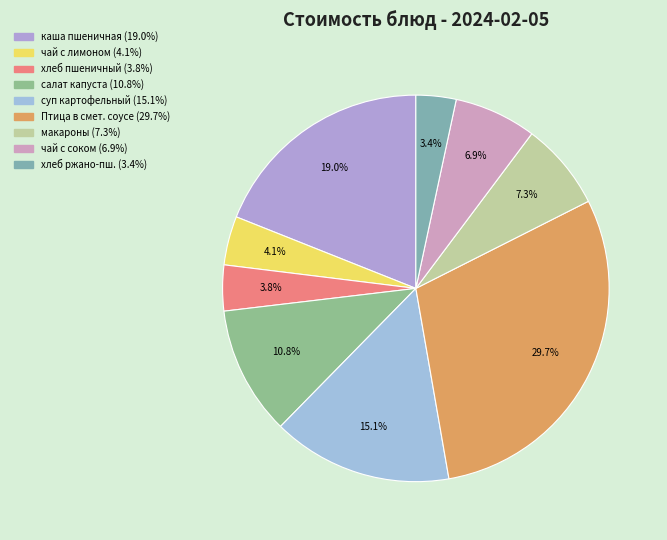

Does any single category account for the majority?

No